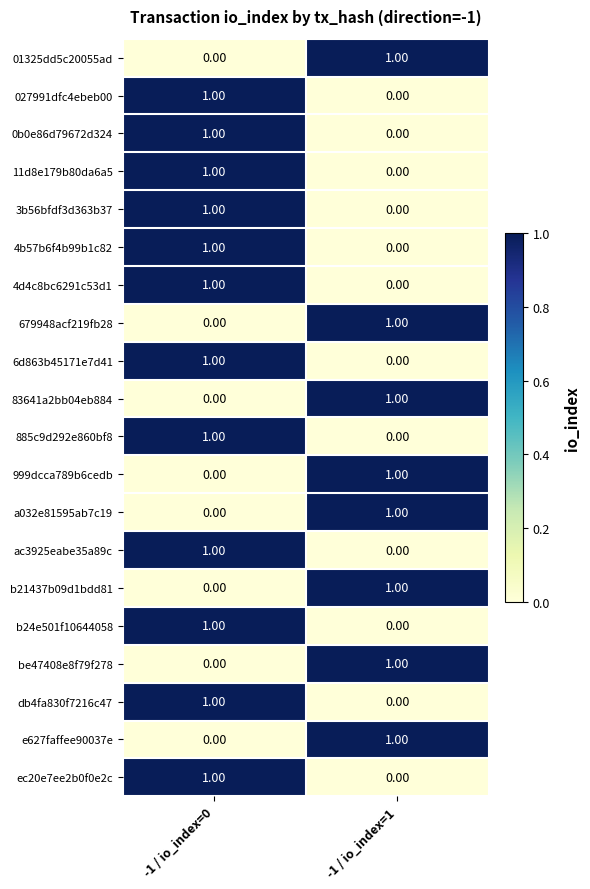

Rank the categories by be47408e8f79f278 value from highest to lowest.

-1 / io_index=1, -1 / io_index=0